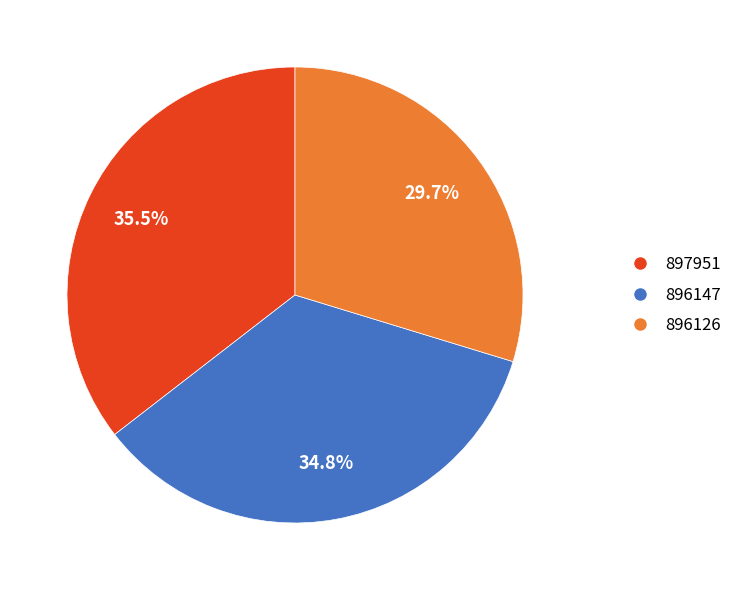

Which slice is the smallest?

896126